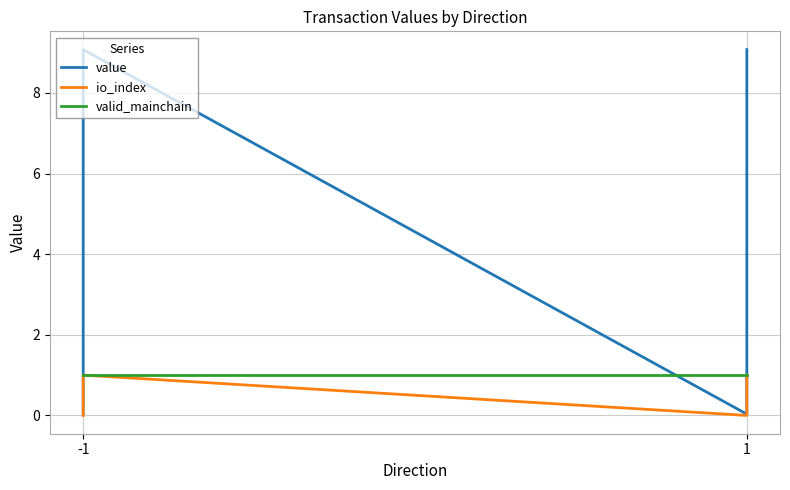

How many lines are shown in the chart?

3